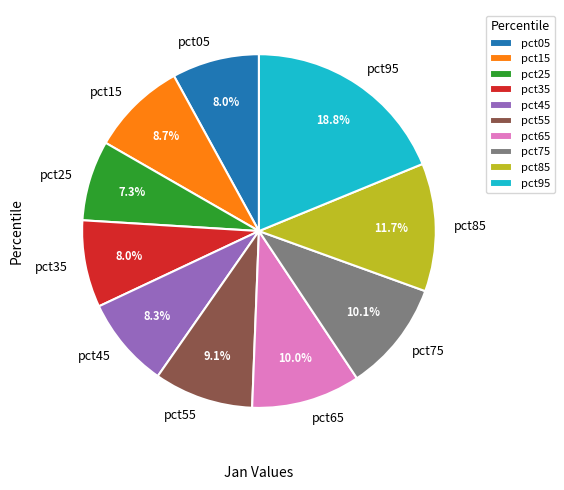

Which slice is the largest?

pct95